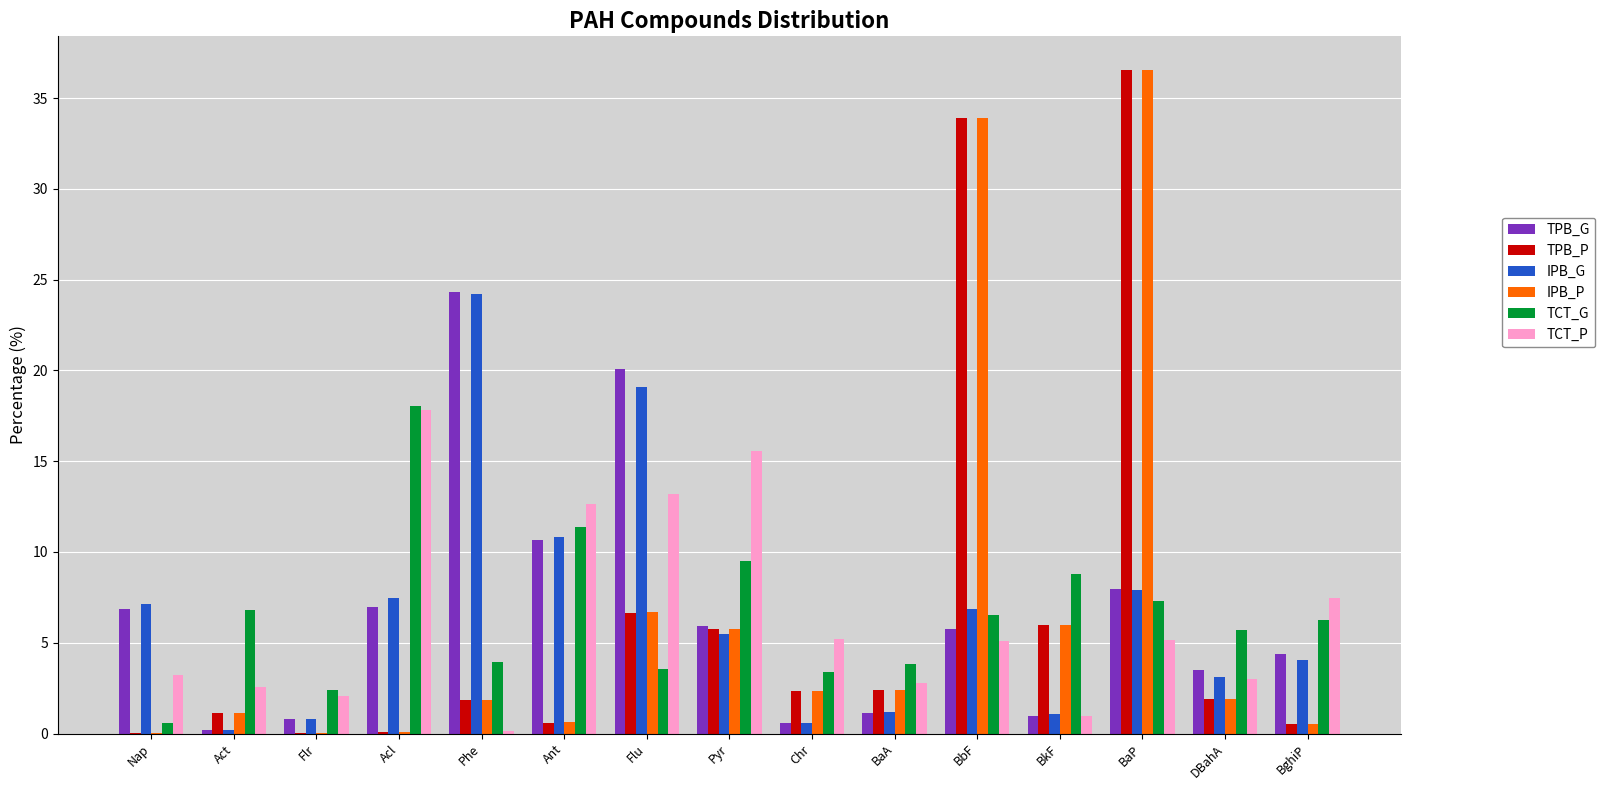

How many groups of bars are there?

15